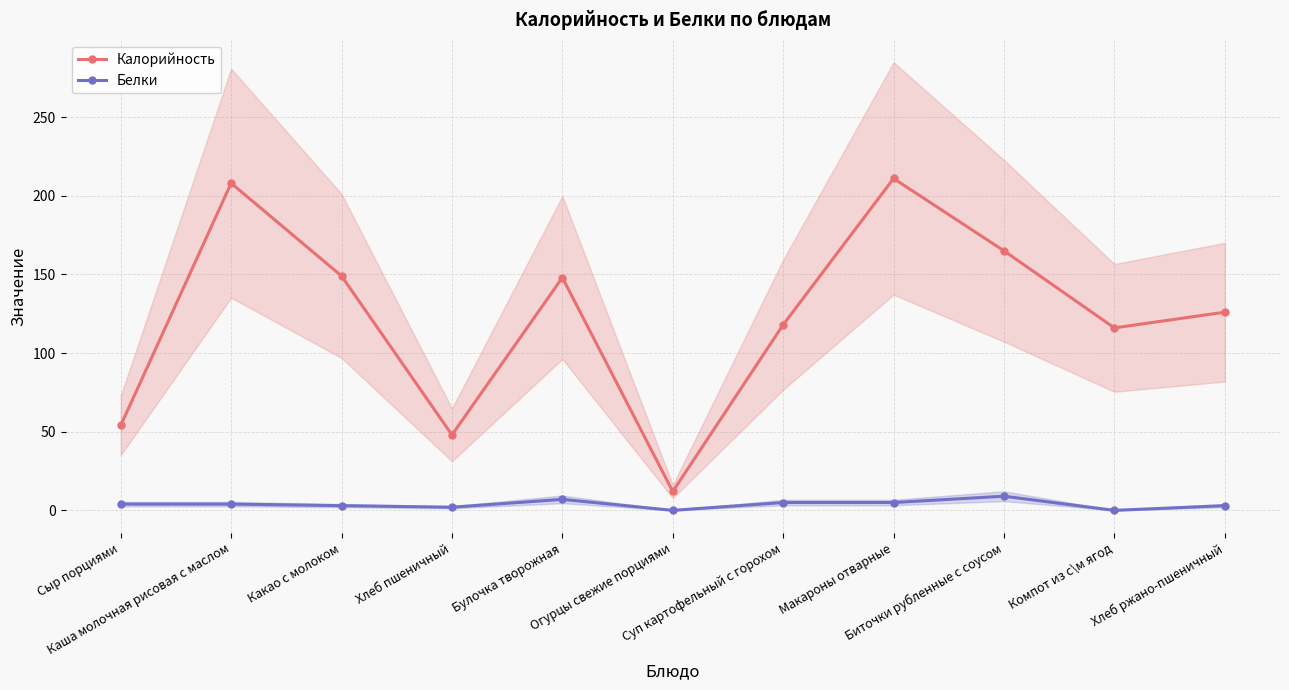

Rank the series by their maximum value, from lowest to highest.

Белки, Калорийность